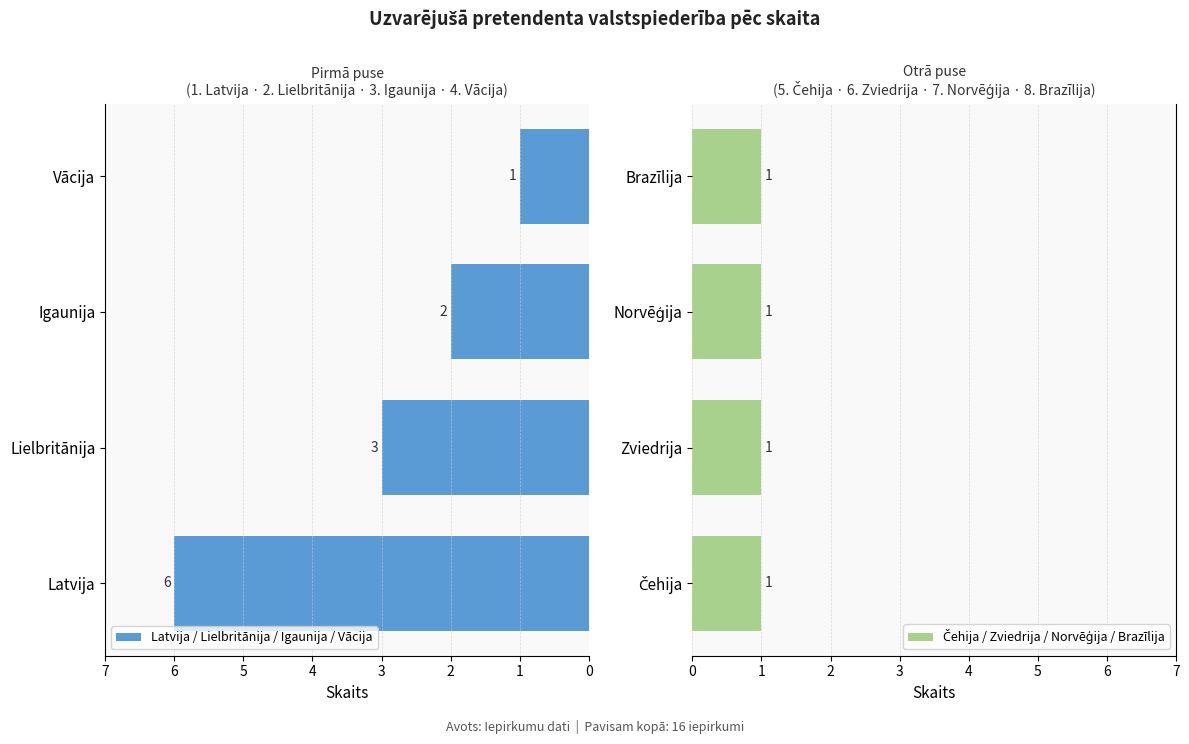

Is it true that Latvija / Lielbritānija / Igaunija / Vācija equals 1 at Vācija?

True